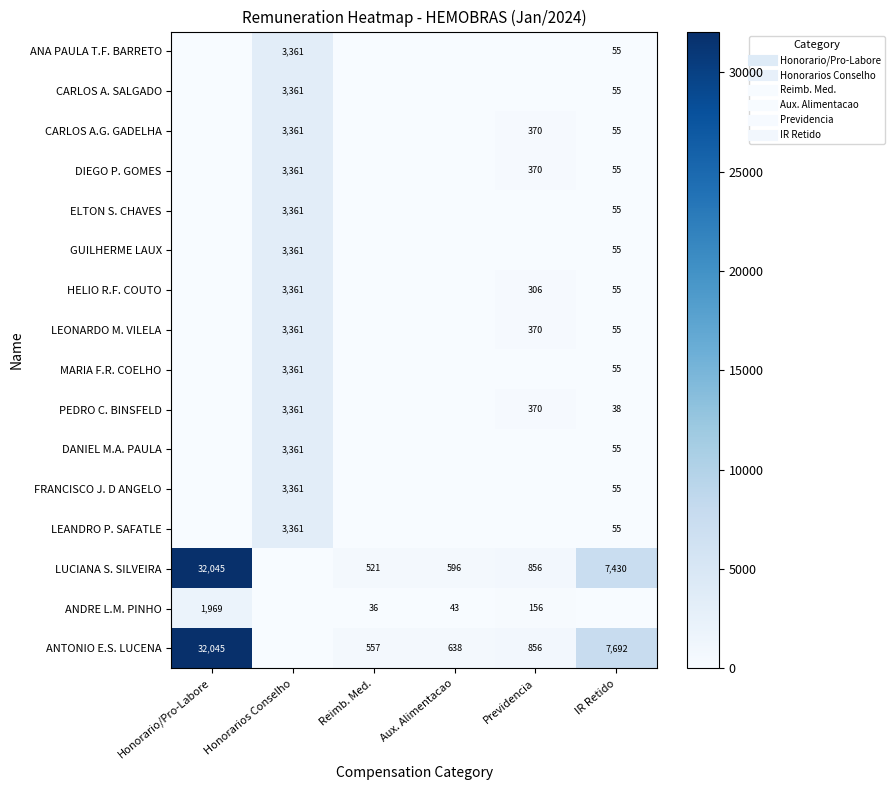

What is the maximum value for HELIO R.F. COUTO?

3361.3